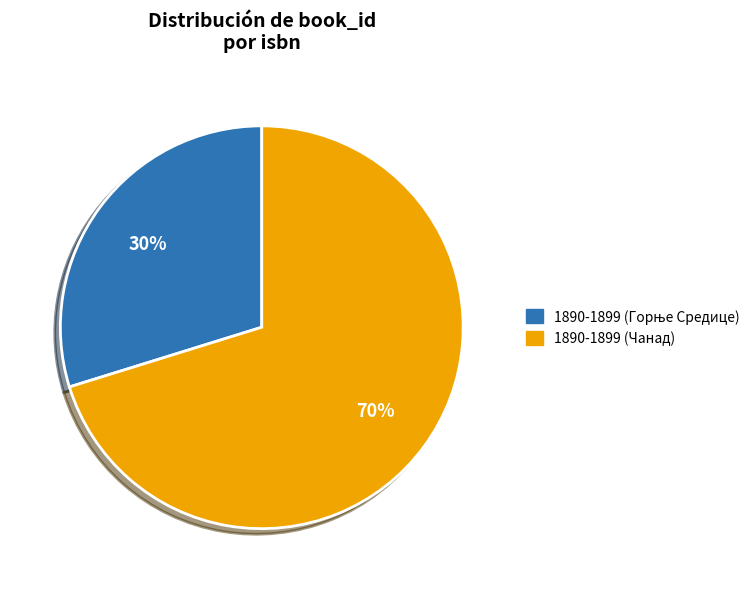

To the nearest percent, what is the difference between the largest and smallest slice percentages?

40%